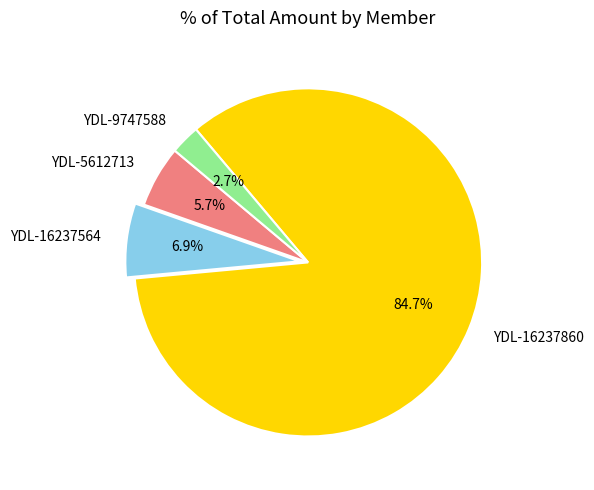

Count the number of slices in the pie.

4